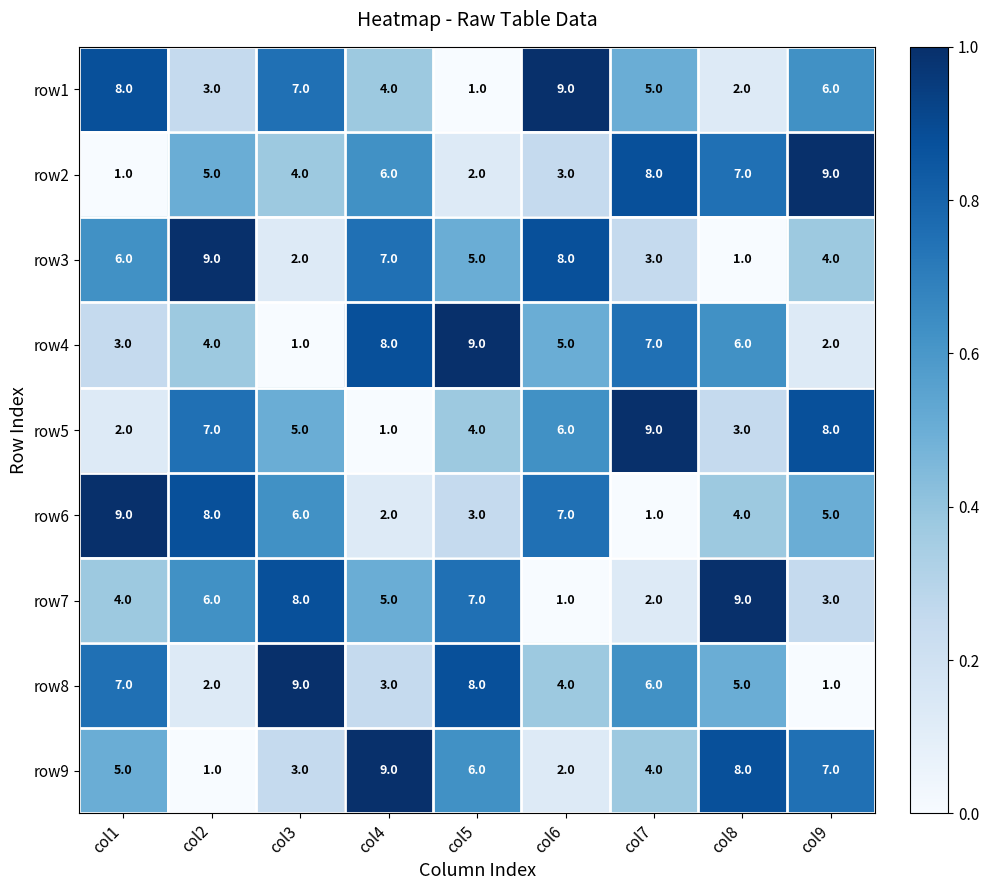

Between col3 and col9, which series saw the biggest shift?

row8